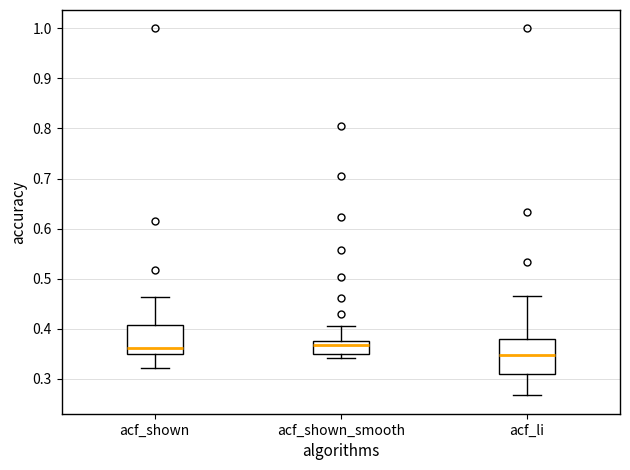

Which box is the tallest, from its lower edge to its upper edge?

acf_li